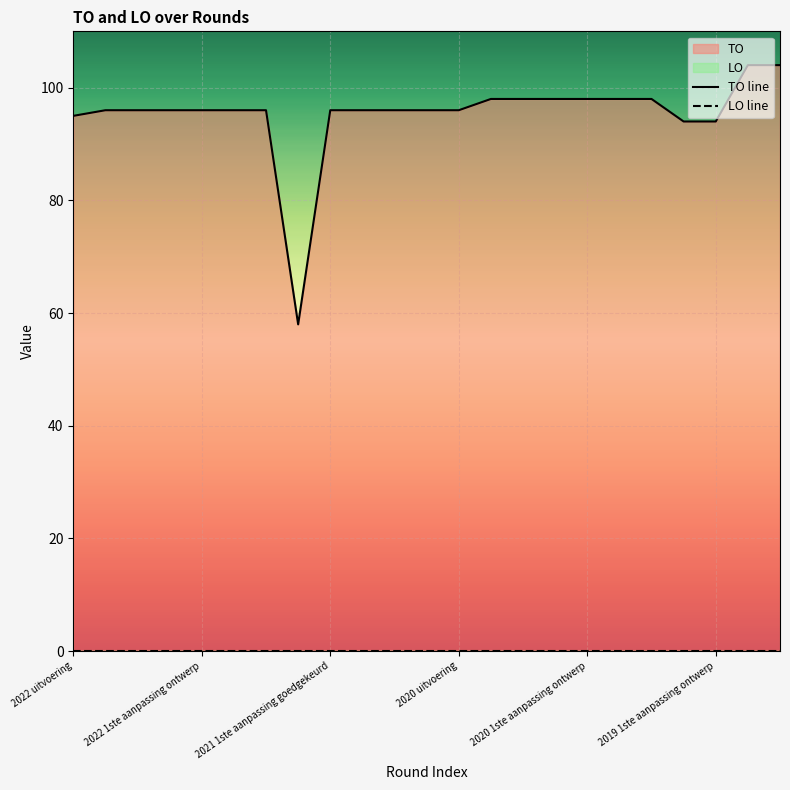

Which series has the largest total across all categories?

TO line